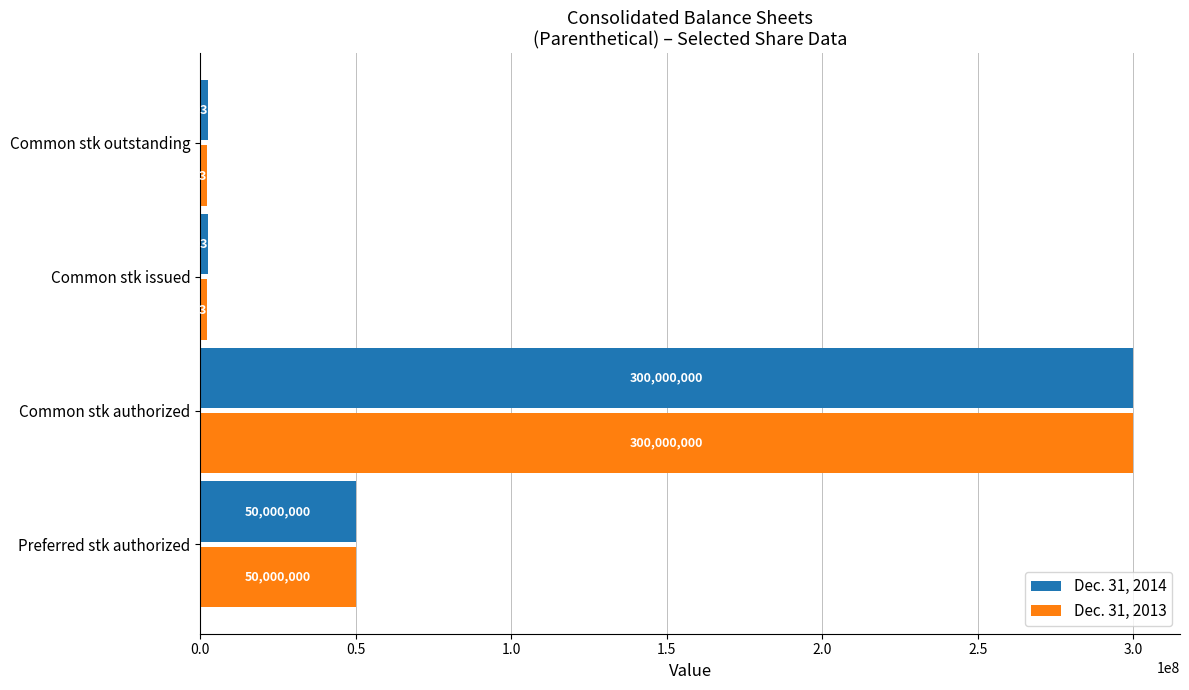

The Dec. 31, 2014 series shows 394345313 at Common stk authorized. True or false?

False